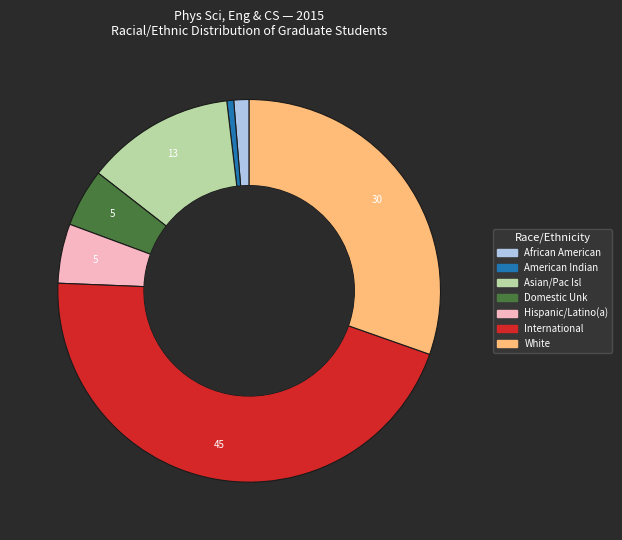

What is the largest slice in the pie chart?

International